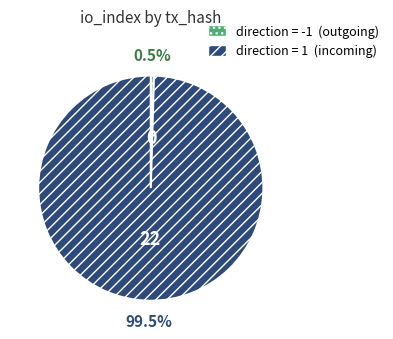

Is there any slice that represents more than half of the pie?

Yes